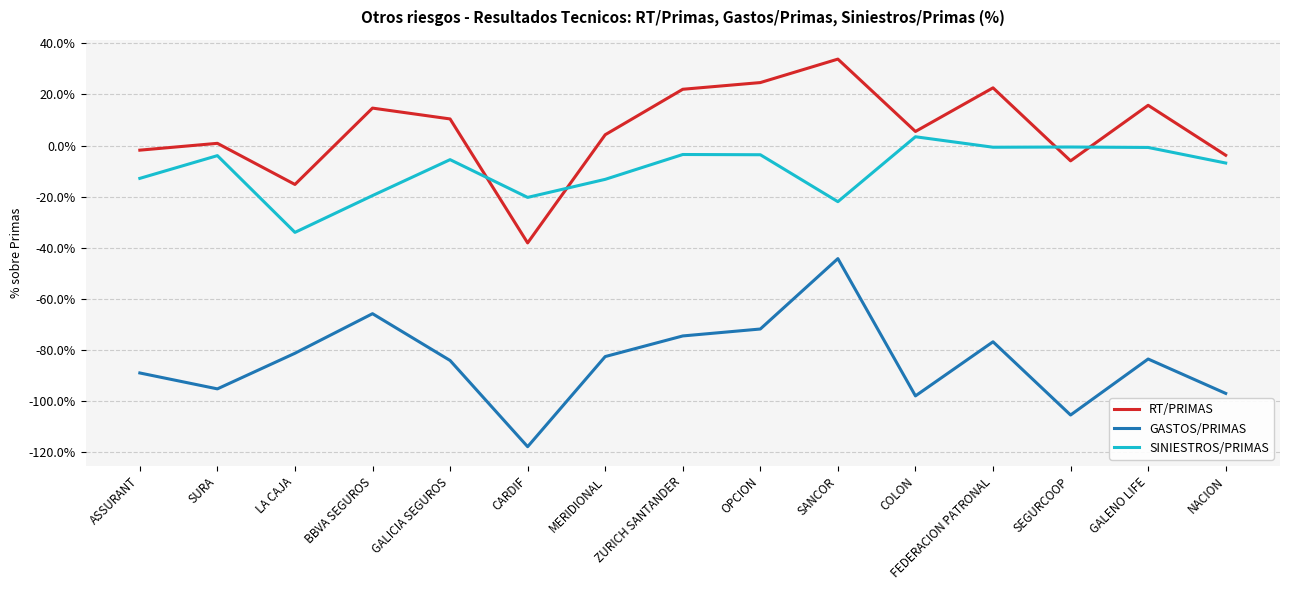

What is the maximum value shown in the chart?

33.8